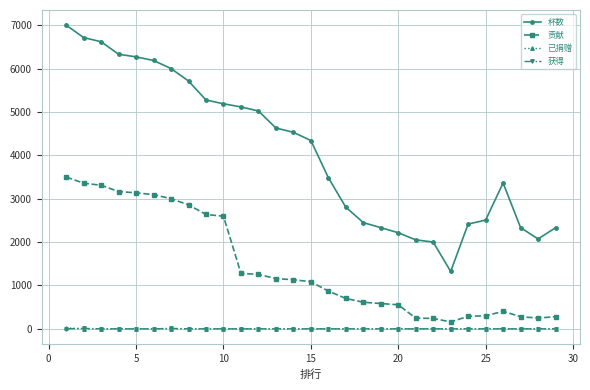

True or false: 获得 has more than 0 interior local peaks.

True